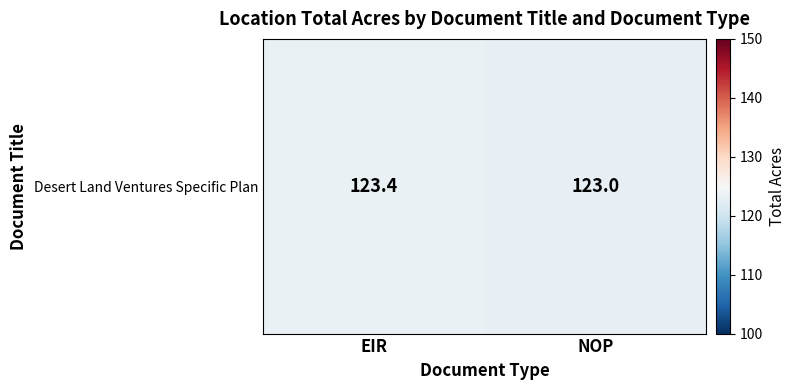

Count the number of categories in the chart.

2